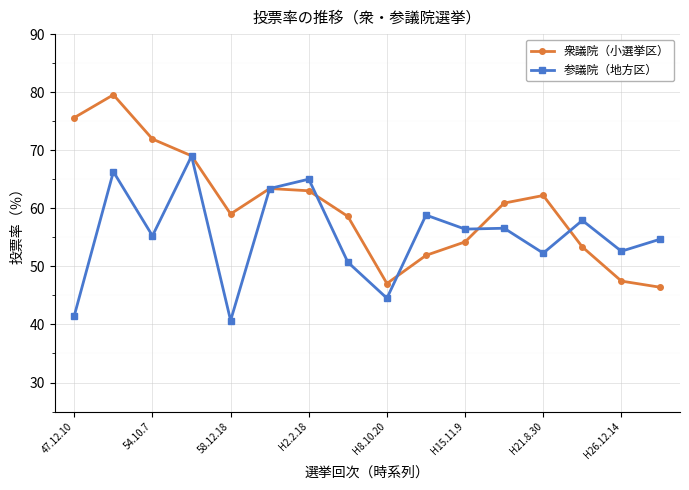

Which series has the widest spread of values?

衆議院（小選挙区）